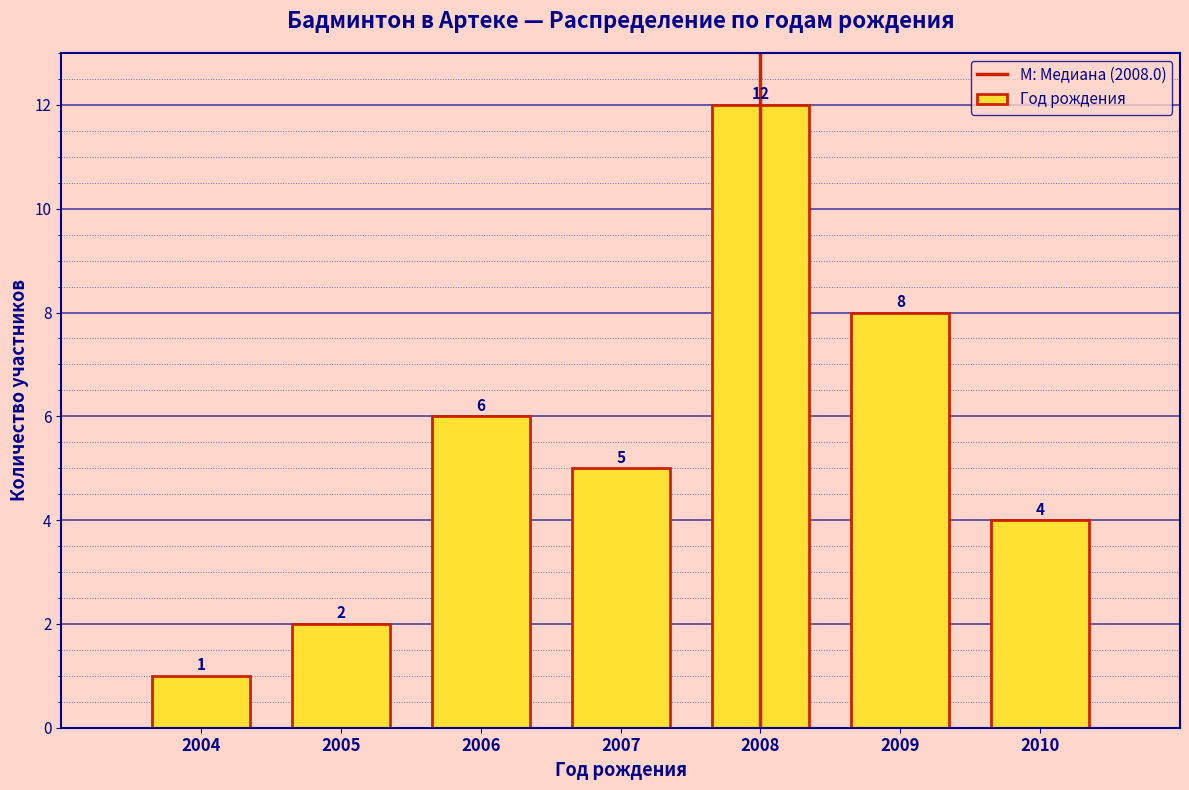

How tall is the bar that spans 2008.5 to 2009.5 on the x-axis?

8